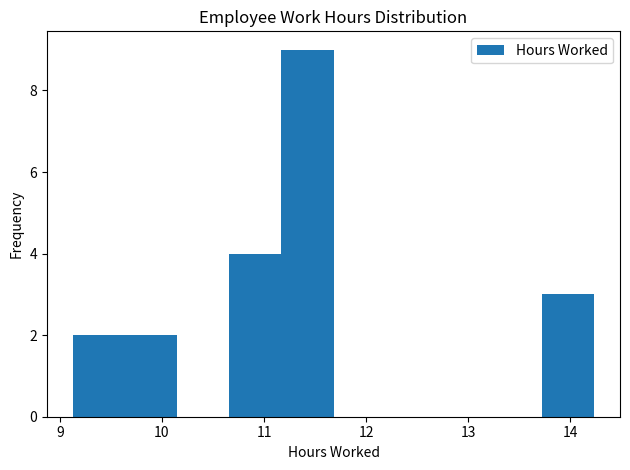

Reading left to right, list every bar in this chart as the range it spans on the x-axis followed by its height. Neither the bar edges nor the heights are printed on the chart, so give them approximately, as read against the axes.

9.13 to 9.64: 2
9.64 to 10.15: 2
10.15 to 10.66: 0
10.66 to 11.17: 4
11.17 to 11.68: 9
11.68 to 12.19: 0
12.19 to 12.70: 0
12.70 to 13.21: 0
13.21 to 13.72: 0
13.72 to 14.23: 3